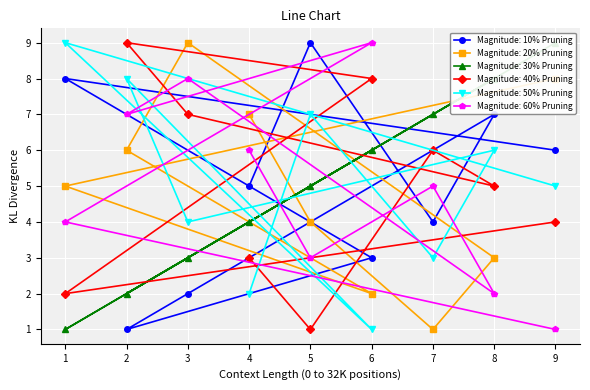

Is it true that Magnitude: 10% Pruning equals 0 at 2?

False